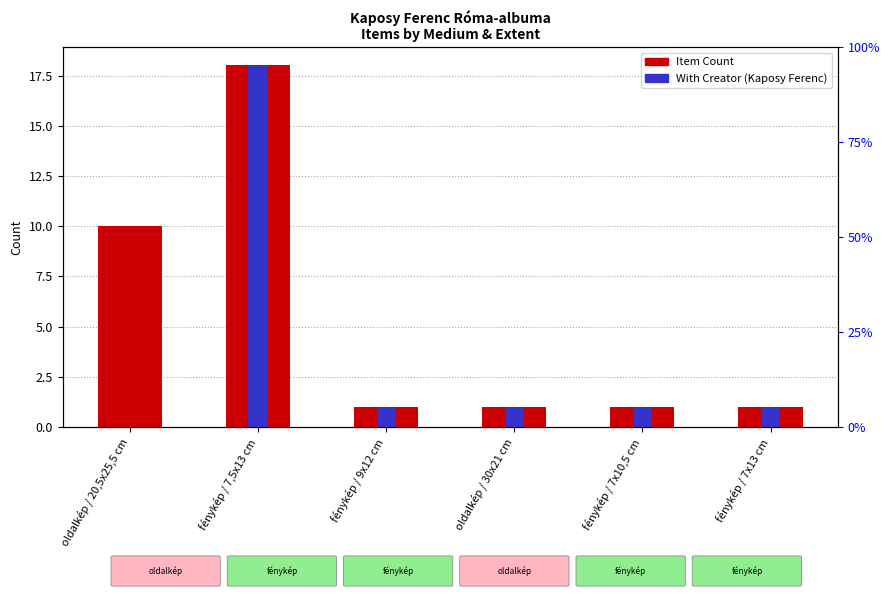

List the series in order of their overall mean, lowest first.

With Creator, Item Count